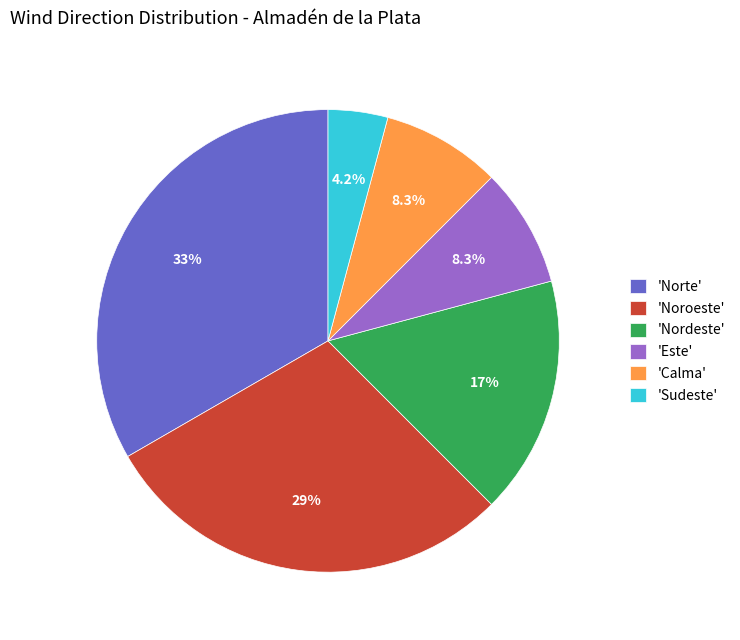

Combined, do 'Noroeste' and 'Calma' account for over 50%?

No